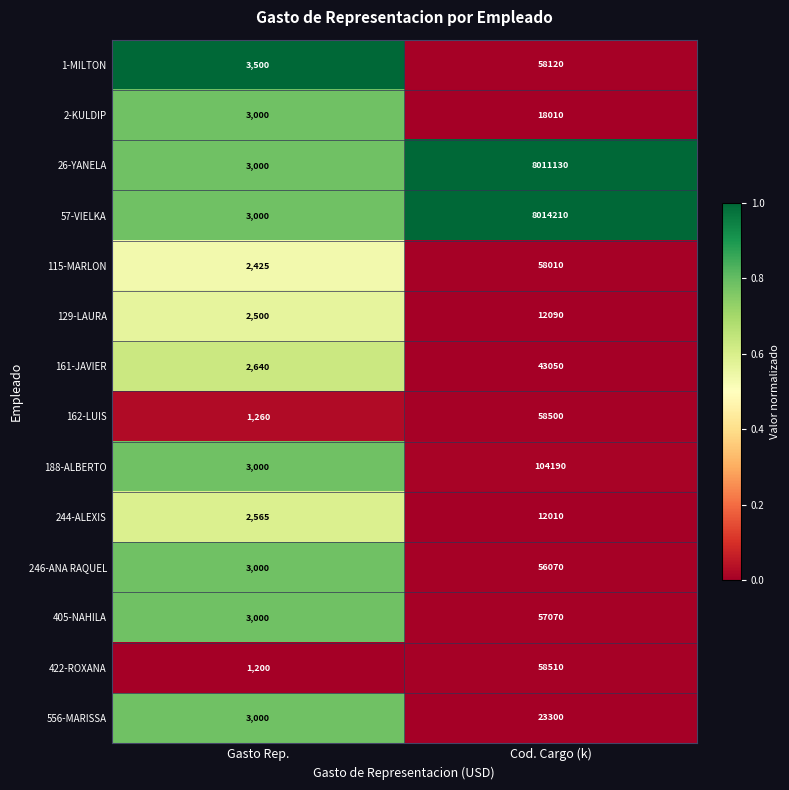

What is the sum of all 162-LUIS values?

59760